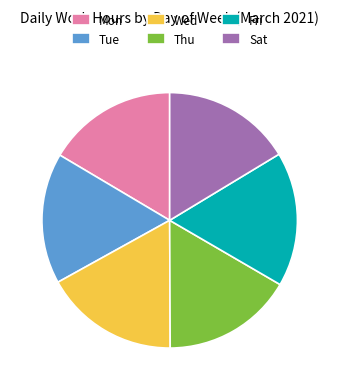

Between Mon and Wed, which is larger?

Wed